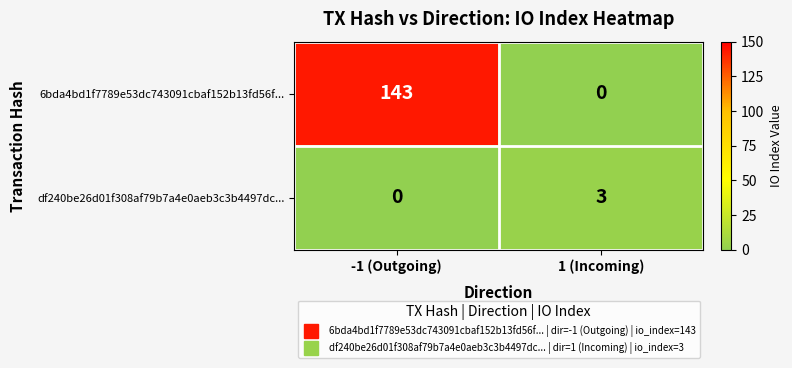

Which series has the largest range (max minus min)?

6bda4bd1f7789e53dc743091cbaf152b13fd56f...